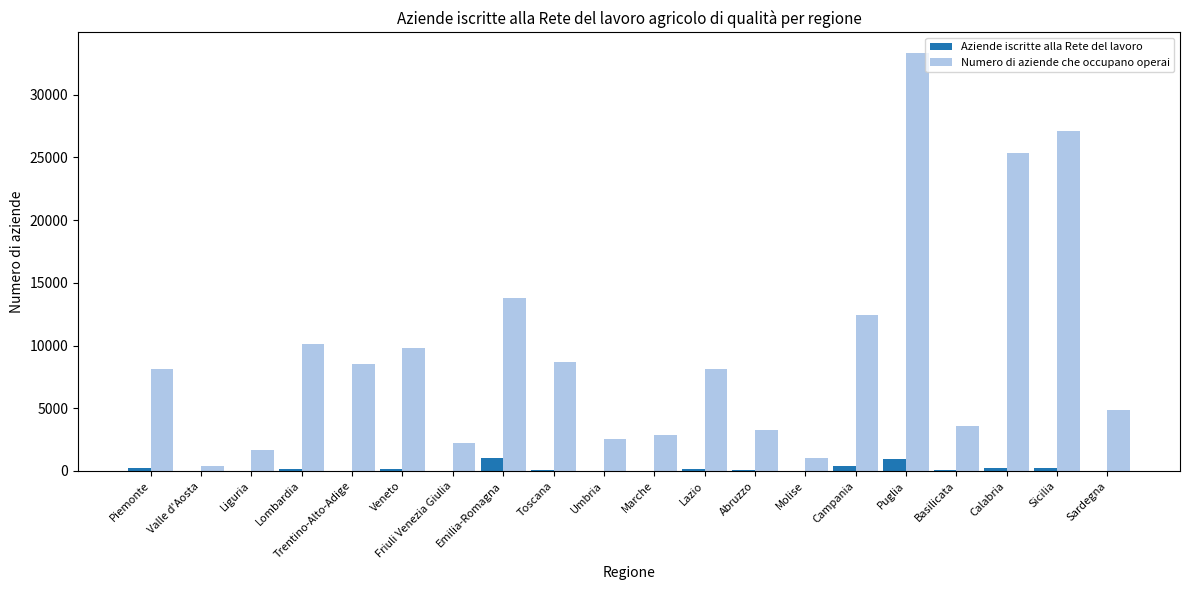

Is it true that Numero di aziende che occupano operai equals 2561 at Umbria?

True